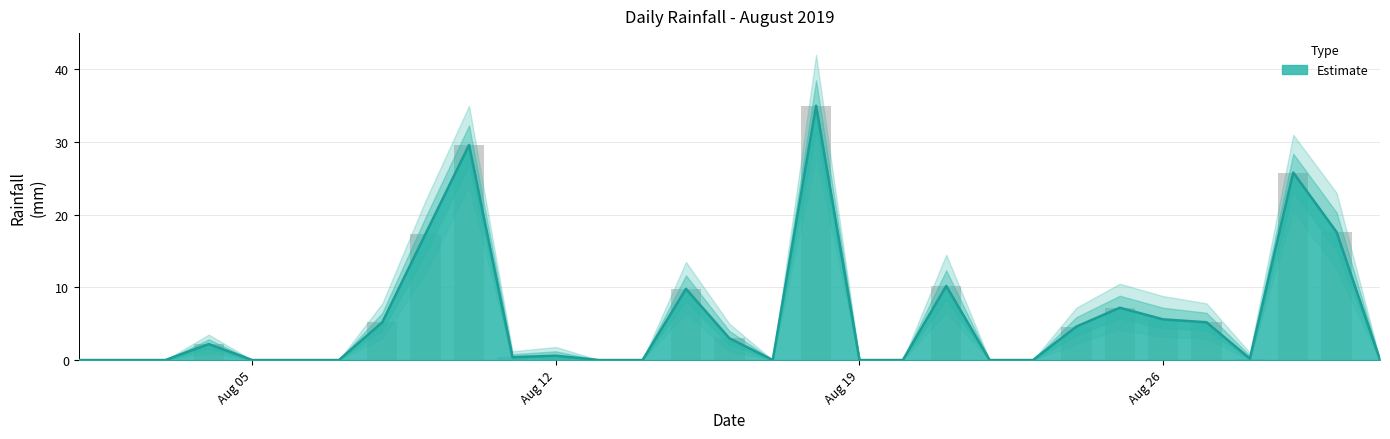

What is the highest value of the rain series?

35.0